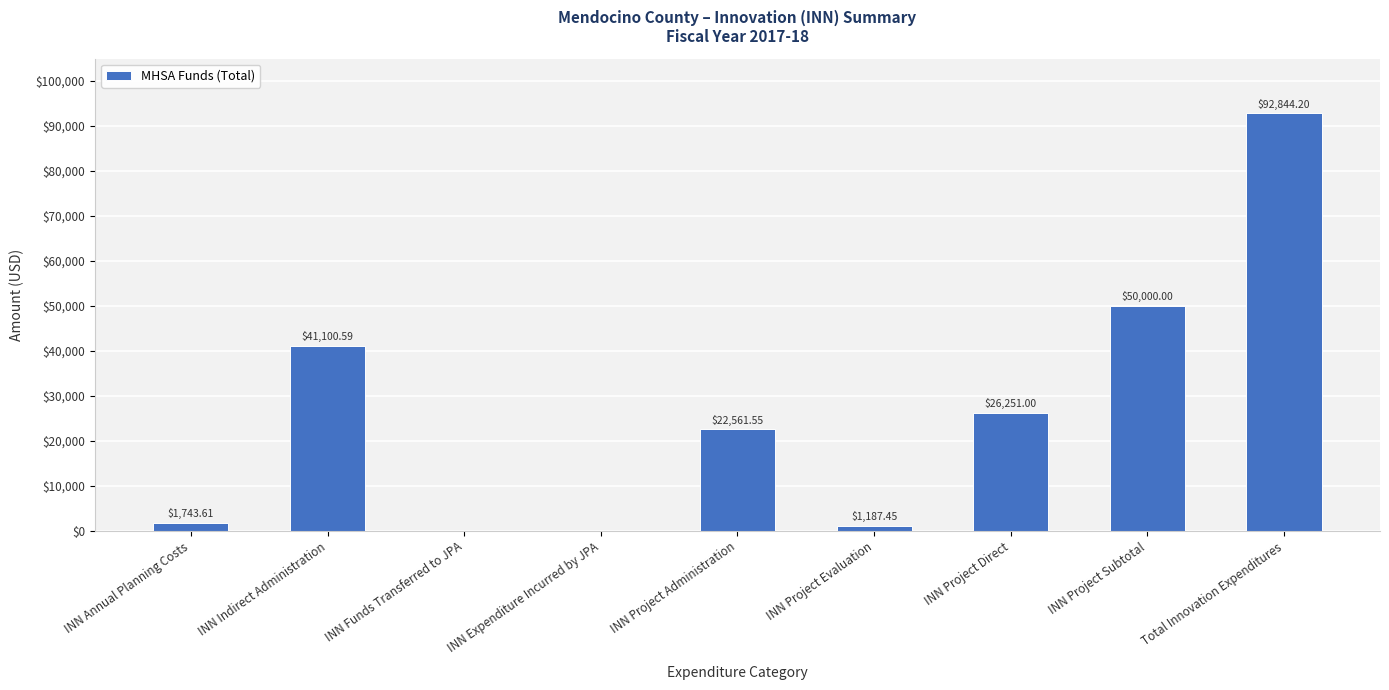

How many series are shown in this chart?

1